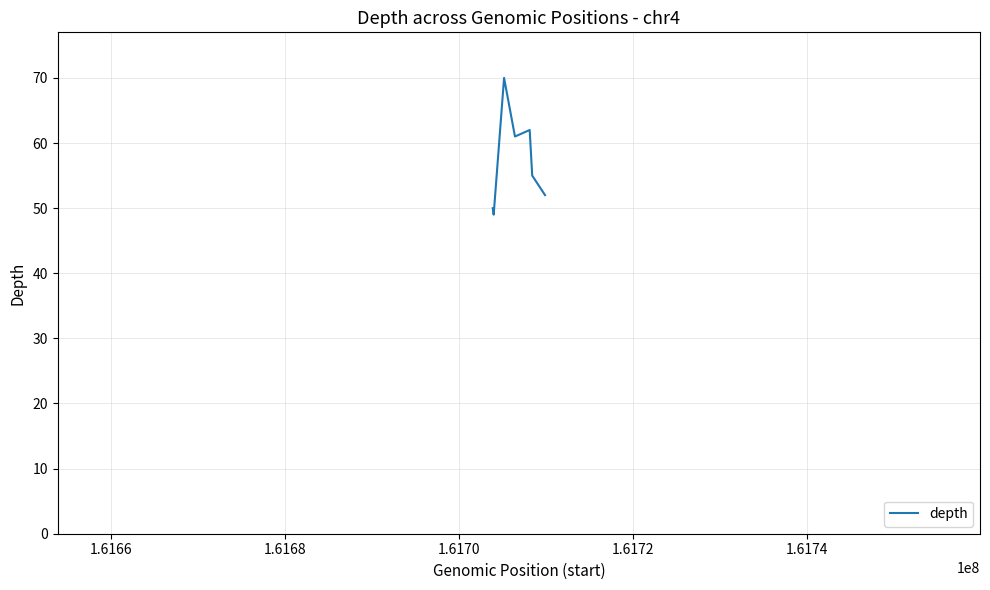

How many interior local peaks (higher than both neighbors) does the data have?

2